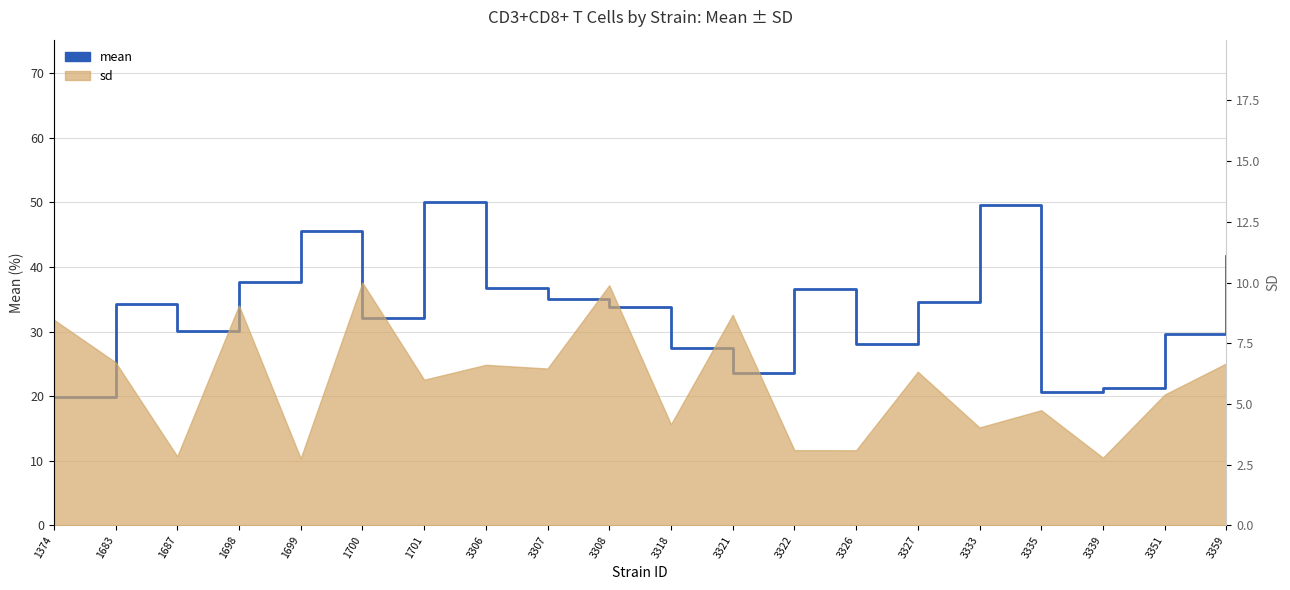

What is the approximate value at 3333?

49.5